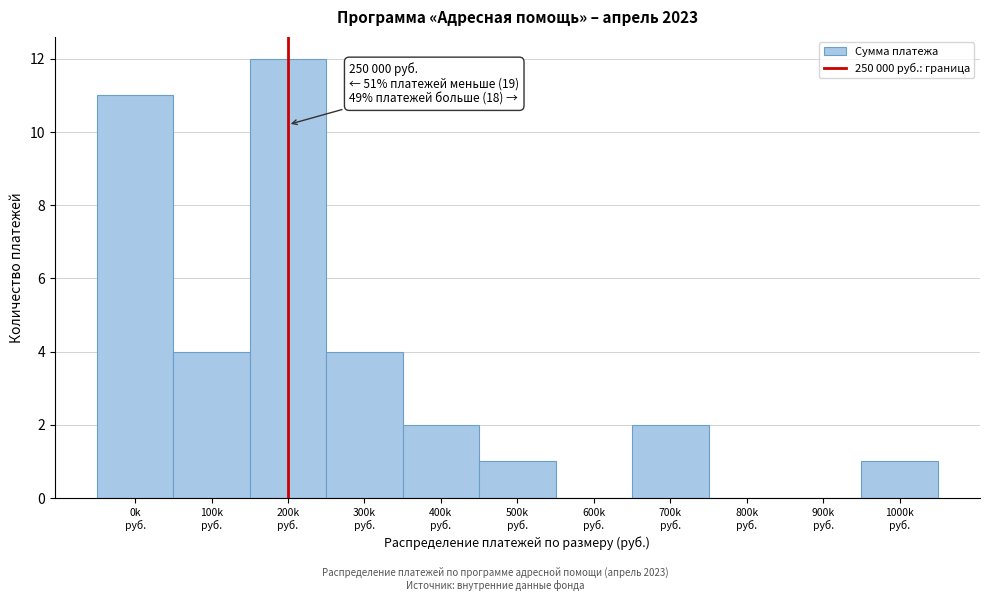

What is the maximum value shown in the chart?

12